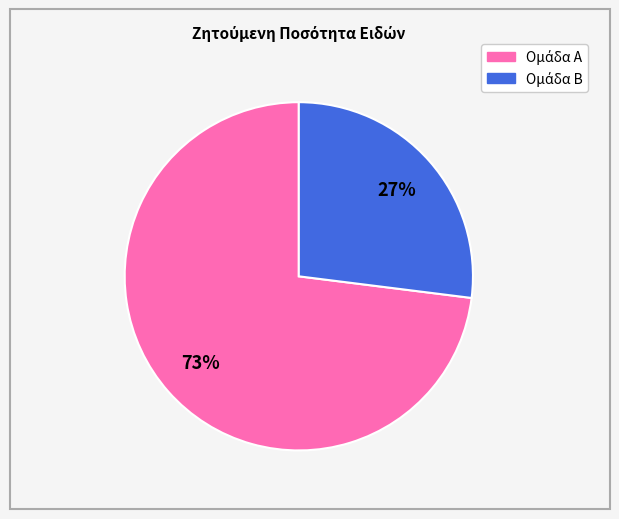

To the nearest percent, what is the average slice percentage?

50%